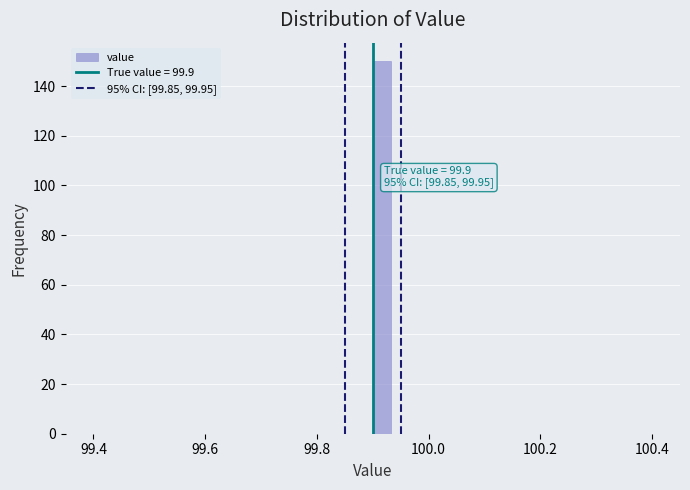

Around what value on the x-axis is the tallest bar? Give the approximate position of its centre, as read against the axis.

99.92